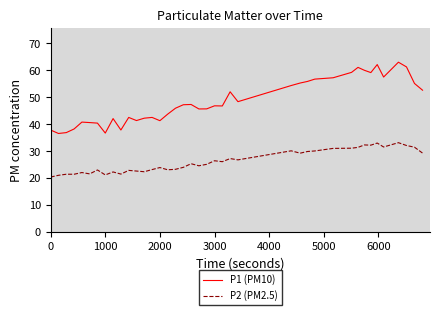

List the series in order of their peak value, lowest first.

P2 (PM2.5), P1 (PM10)